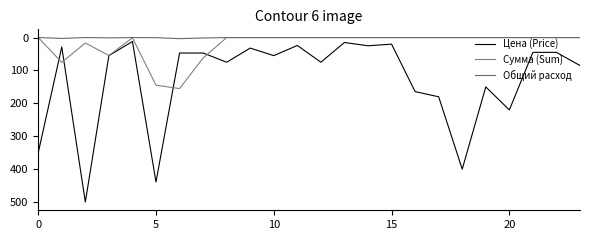

True or false: Сумма (Sum) and Общий расход intersect in this chart.

False